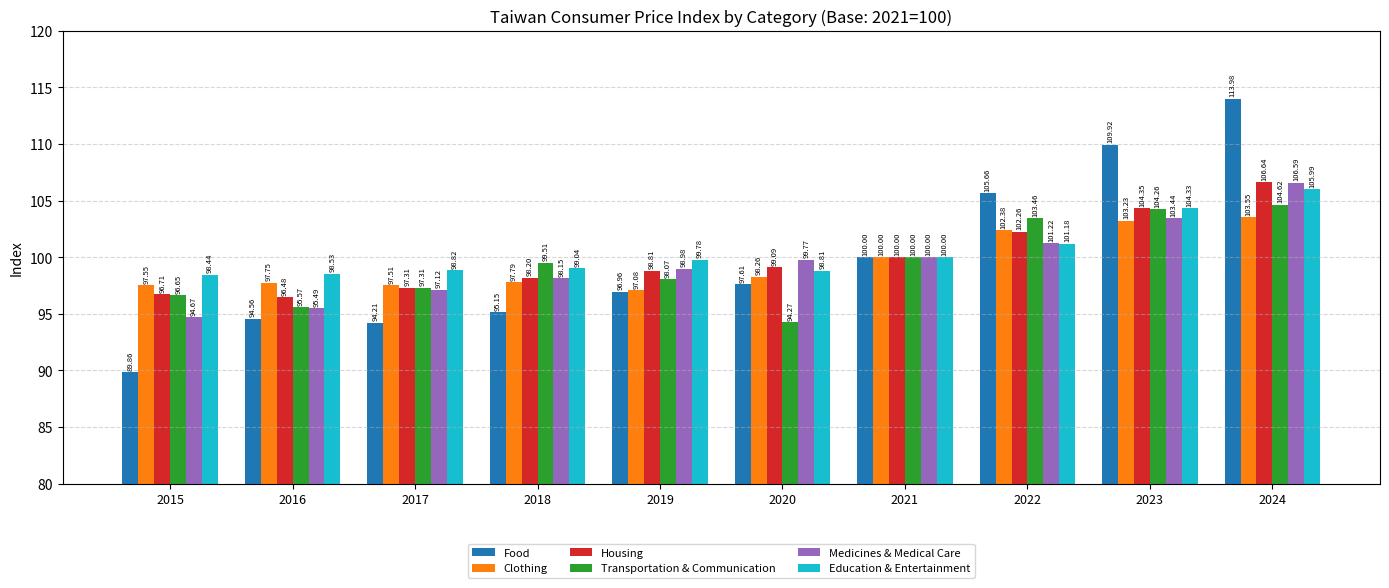

Which series has the largest range (max minus min)?

Food